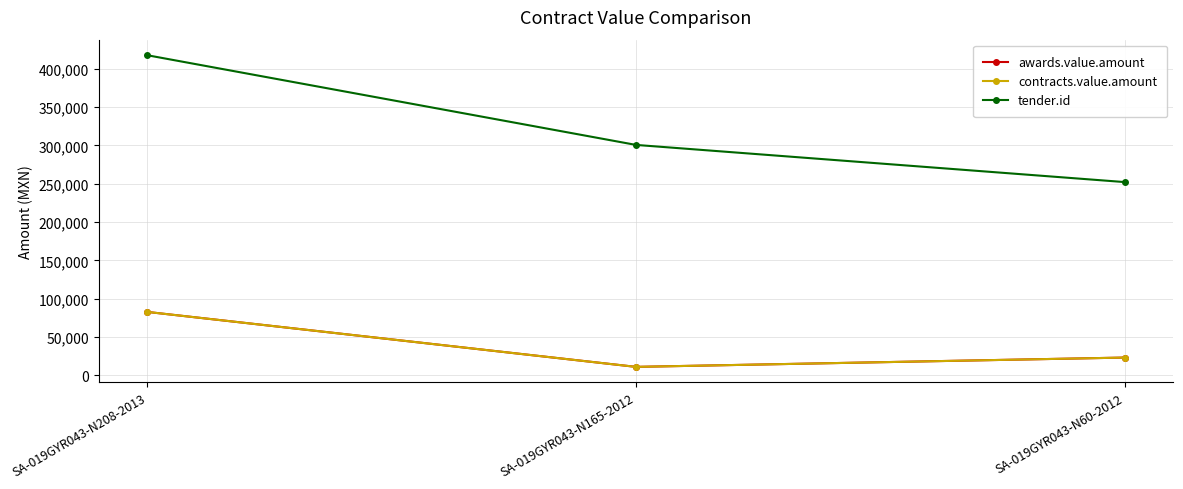

What position from the left is SA-019GYR043-N208-2013?

1